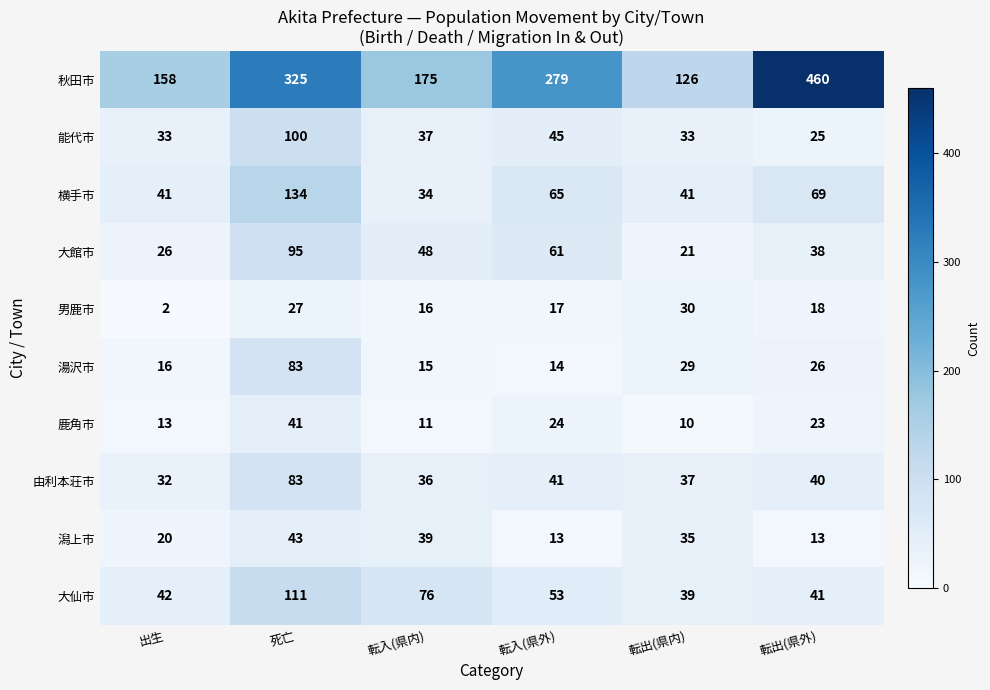

At 転入(県外), list the series in order from largest to smallest.

秋田市, 横手市, 大館市, 大仙市, 能代市, 由利本荘市, 鹿角市, 男鹿市, 湯沢市, 潟上市